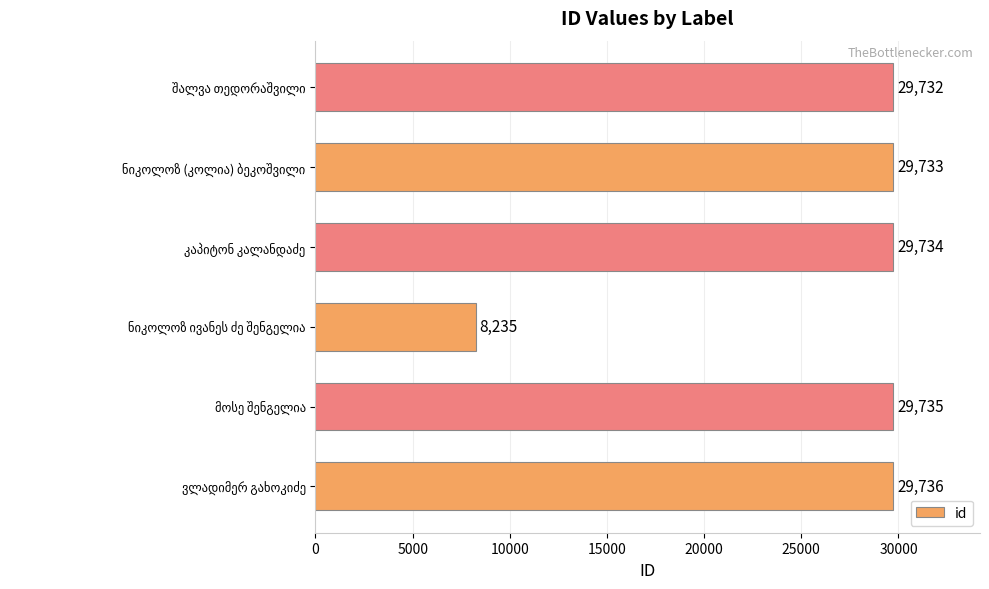

What is the sum of all values?

156905